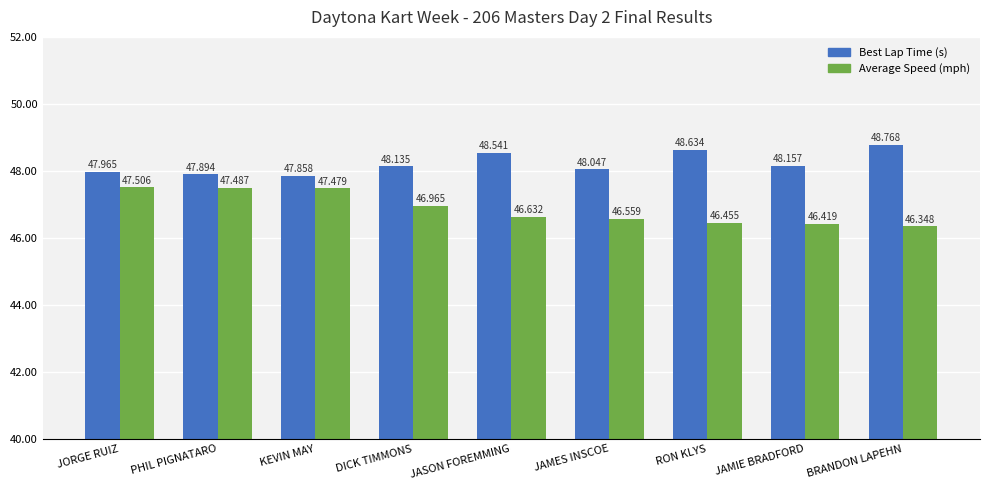

The value of Average Speed (mph) at JORGE RUIZ is 17.3. True or false?

False